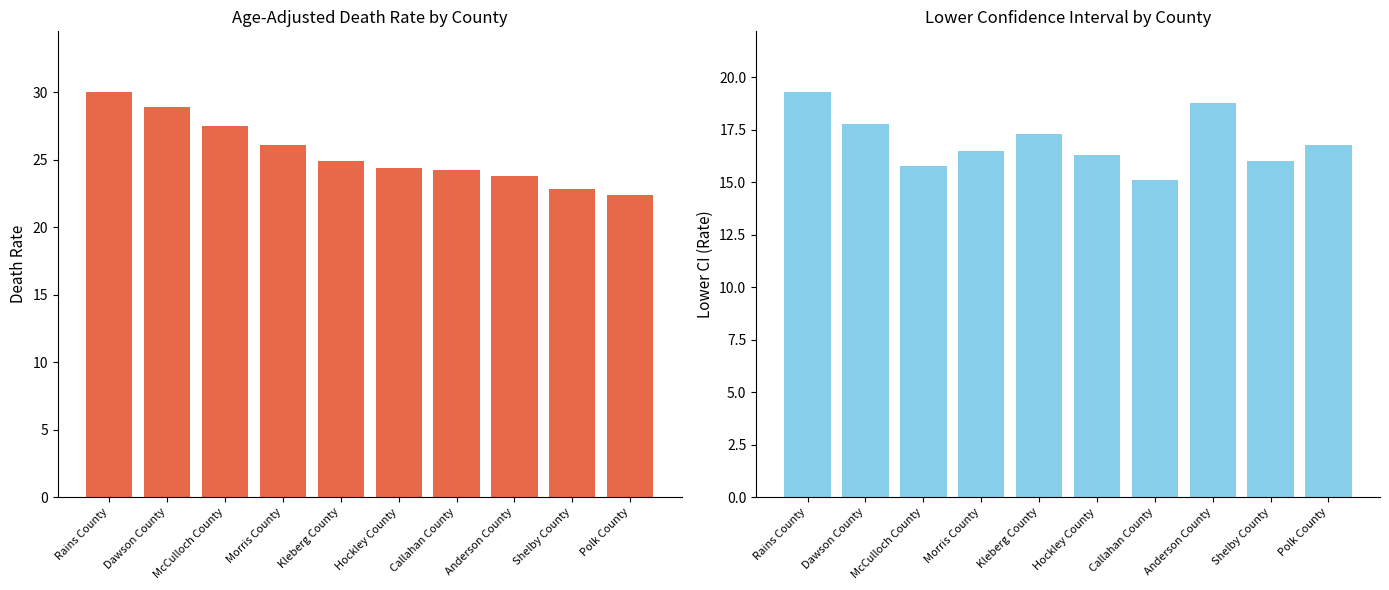

At which label does Age-Adjusted Death Rate reach its peak?

Rains County